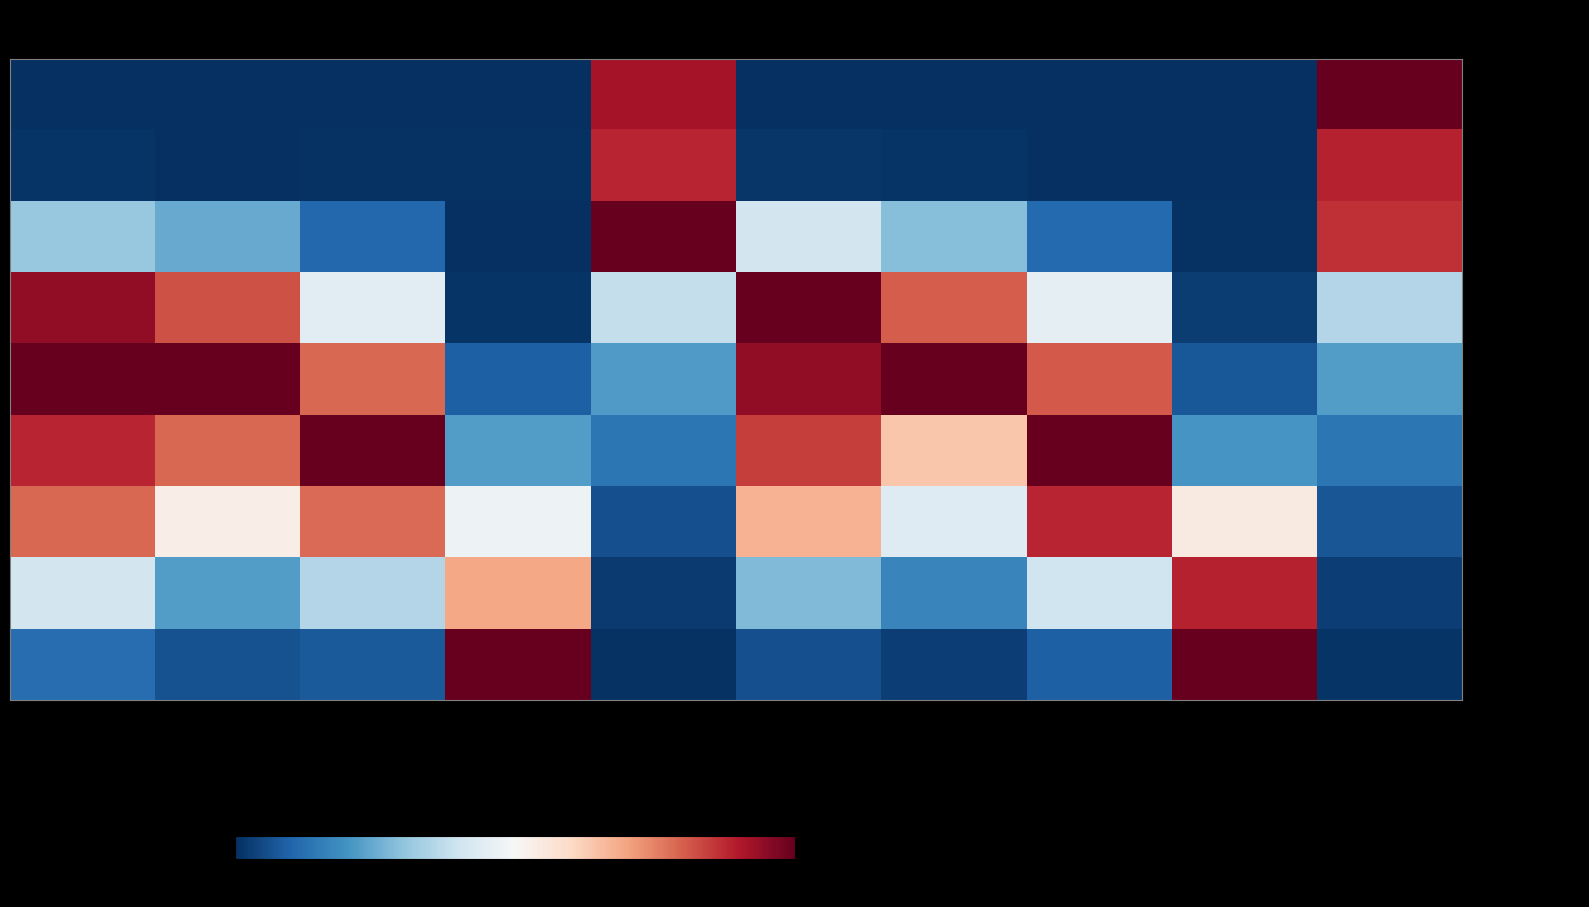

At which category is the sum across all series the highest?

M-Married